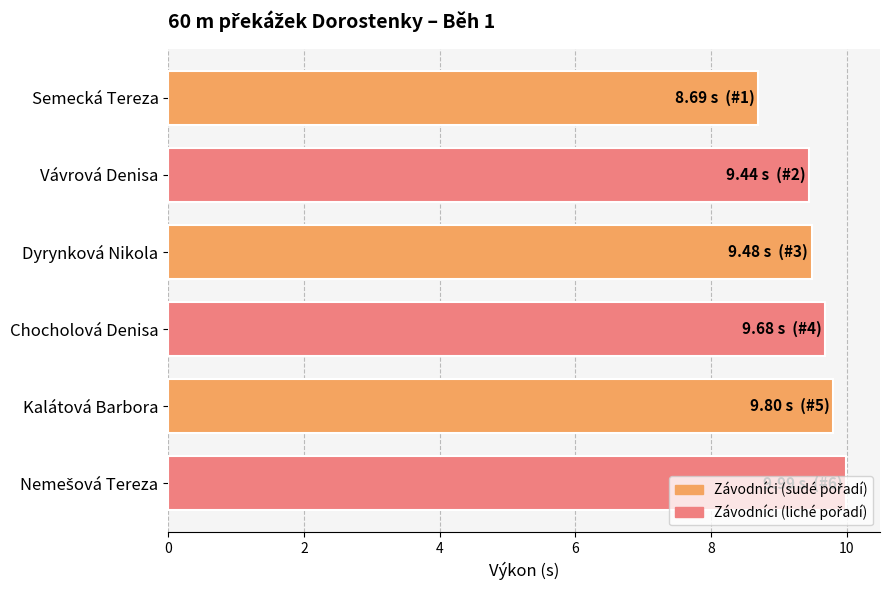

What is the change in value from Vávrová Denisa to Kalátová Barbora?

+0.4